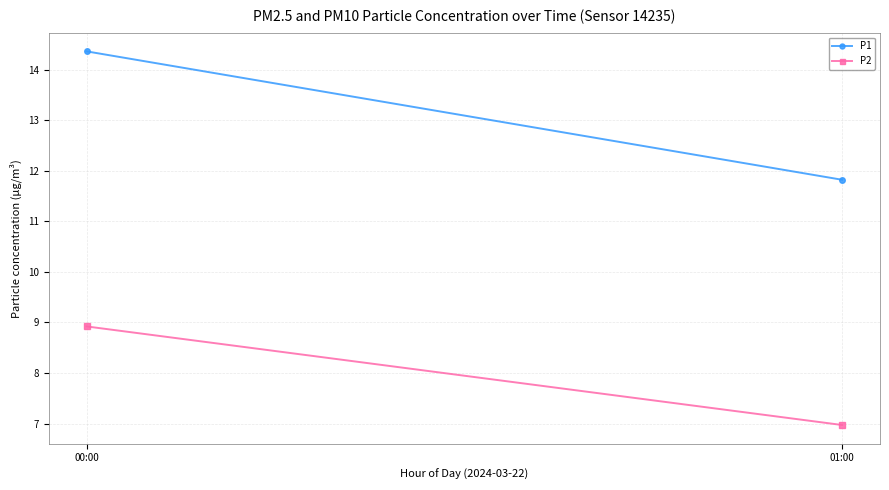

Which has a higher value, 01:00 or 00:00?

00:00